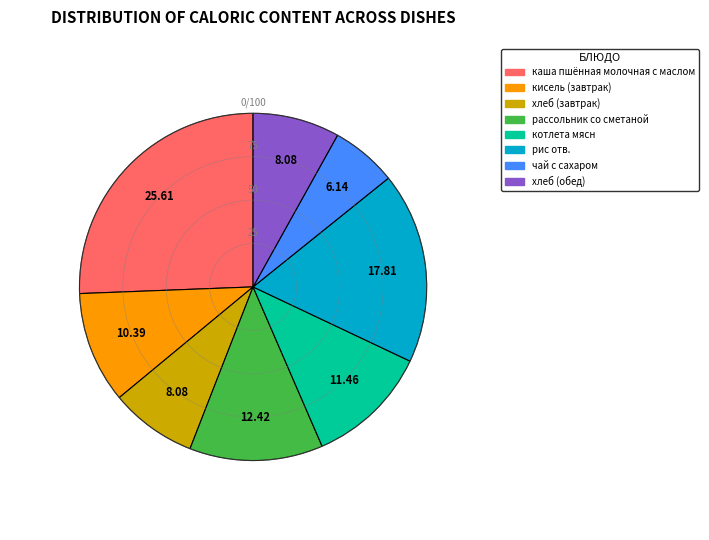

How many segments does this pie chart have?

8